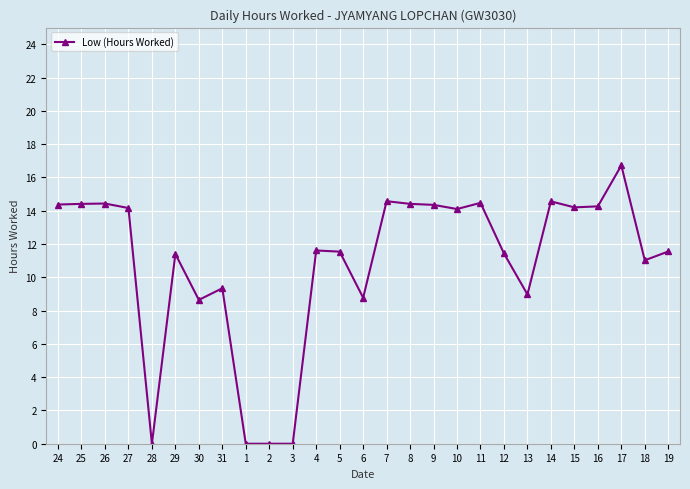

How many lines are shown in the chart?

1